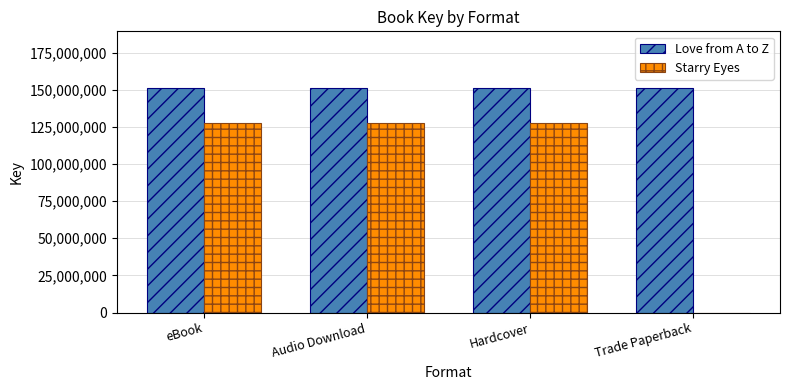

Reading right to left, what are all the values shown in this chart?

Love from A to Z: Trade Paperback=151501180	Hardcover=151501180	Audio Download=151501180	eBook=151501180
Starry Eyes: Trade Paperback=0	Hardcover=127664576	Audio Download=127664576	eBook=127664576